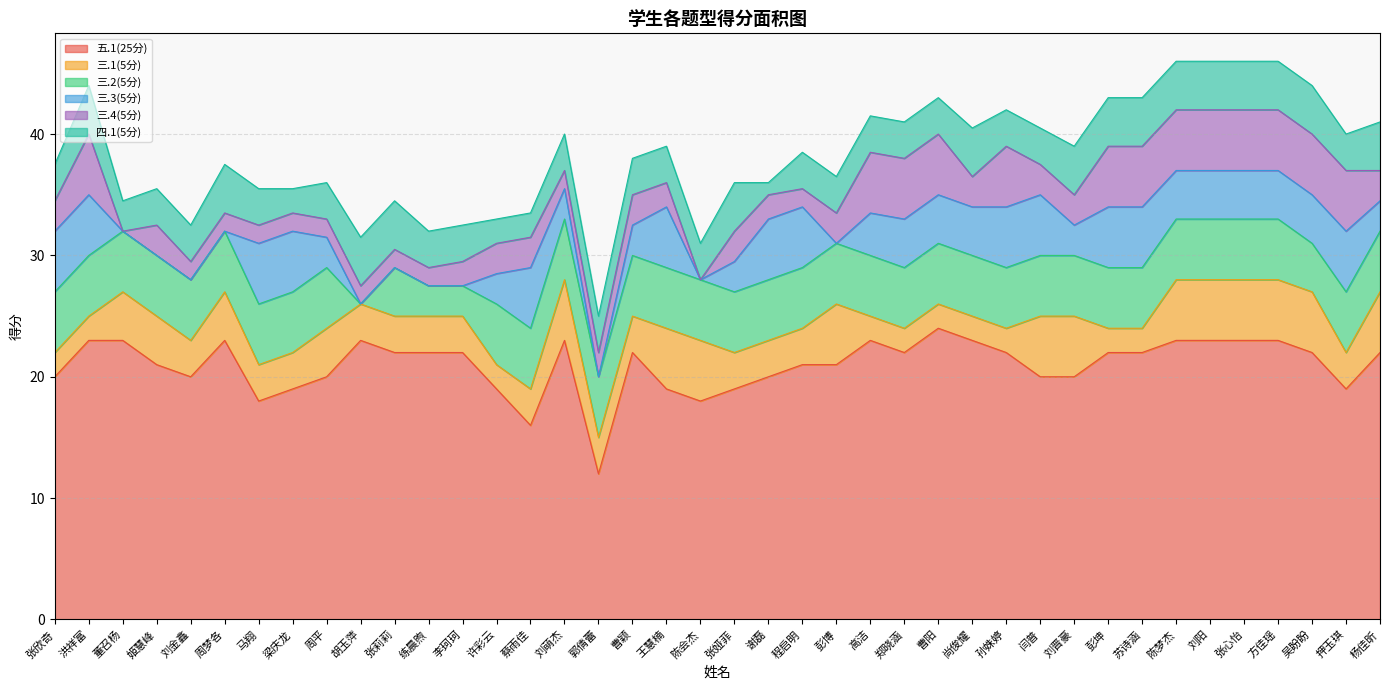

How many lines are shown in the chart?

6